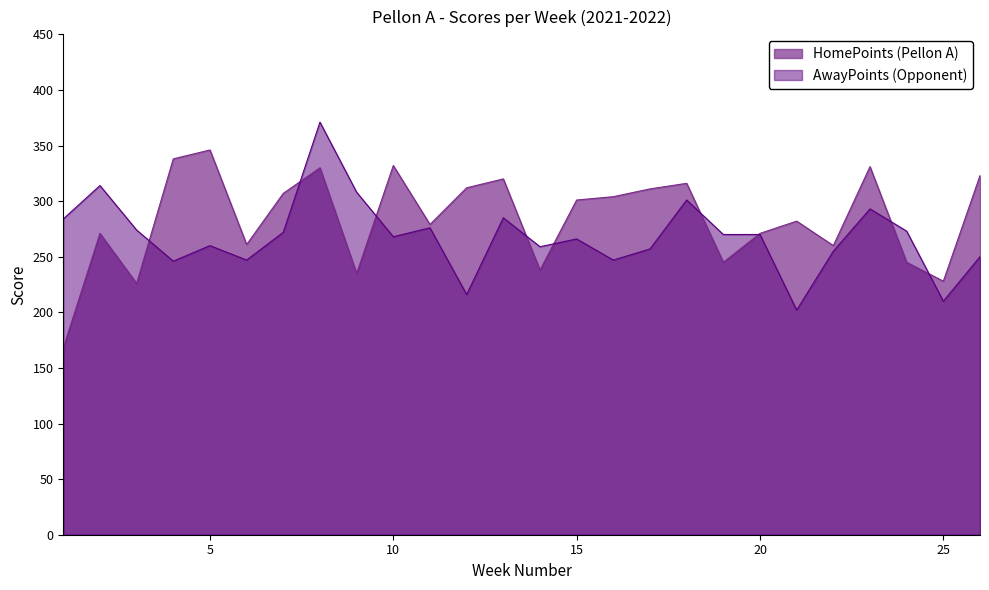

Reading left to right, extract all data points from this chart.

TotalWins: 1=168	2=271	3=226	4=338	5=346	6=261	7=307	8=330	9=235	10=332	11=279	12=312	13=320	14=238	15=301	16=304	17=311	18=316	19=245	20=271	21=282	22=260	23=331	24=245	25=228	26=323
TotalAgainst: 1=284	2=314	3=274	4=246	5=260	6=247	7=272	8=371	9=308	10=268	11=276	12=216	13=285	14=259	15=266	16=247	17=257	18=301	19=270	20=270	21=202	22=255	23=293	24=273	25=210	26=250